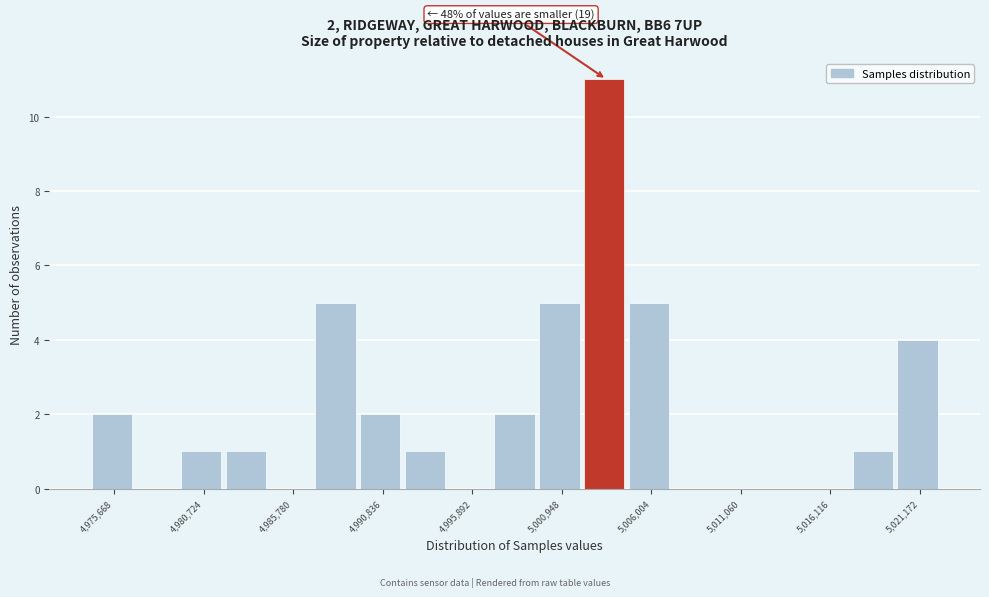

Around what value on the x-axis is the tallest bar? Give the approximate position of its centre, as read against the axis.

5003000